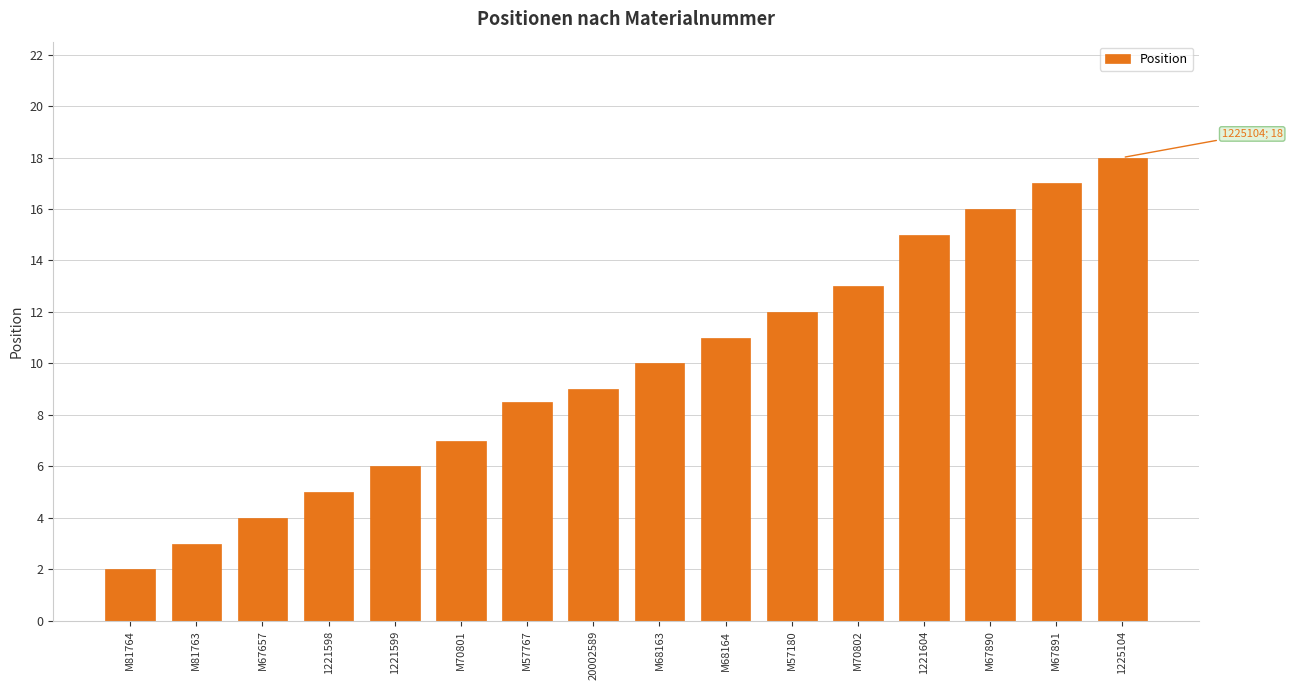

True or false: the data shows 13.0 at M70802.

True